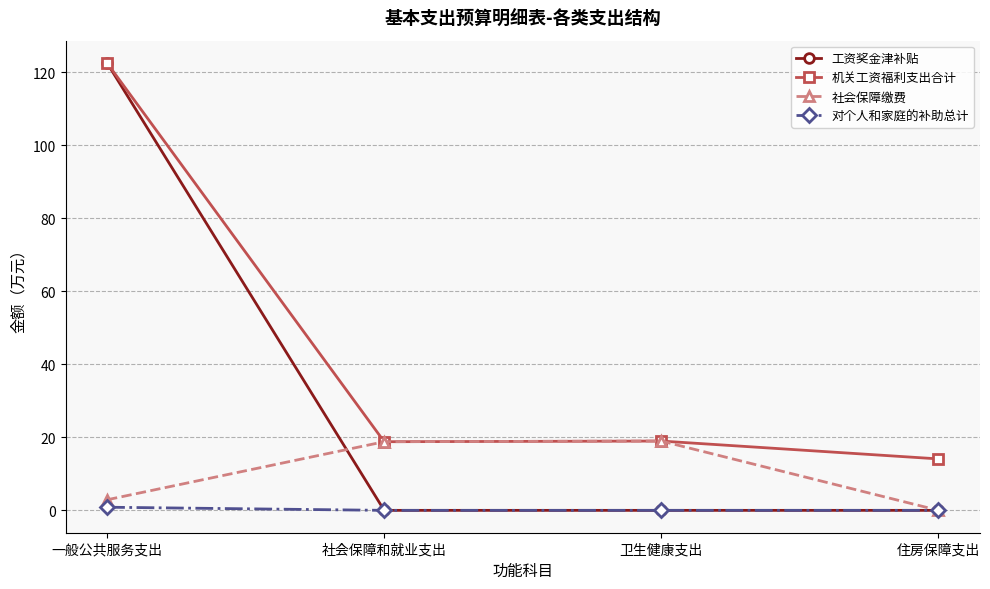

What position from the left is 社会保障和就业支出?

2